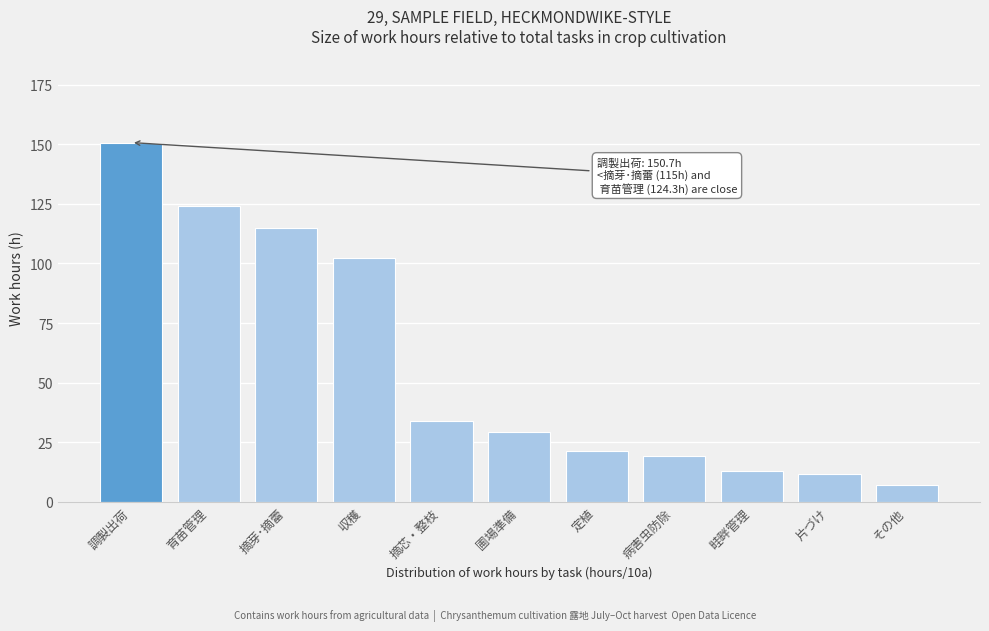

Reading right to left, list all the values displayed in this chart.

その他=6.9	片づけ=11.6	畦畔管理=13.0	病害虫防除=19.3	定植=21.4	圃場準備=29.2	摘芯・整枝=34.0	収穫=102.1	摘芽･摘蕾=115.0	育苗管理=124.3	調製出荷=150.7